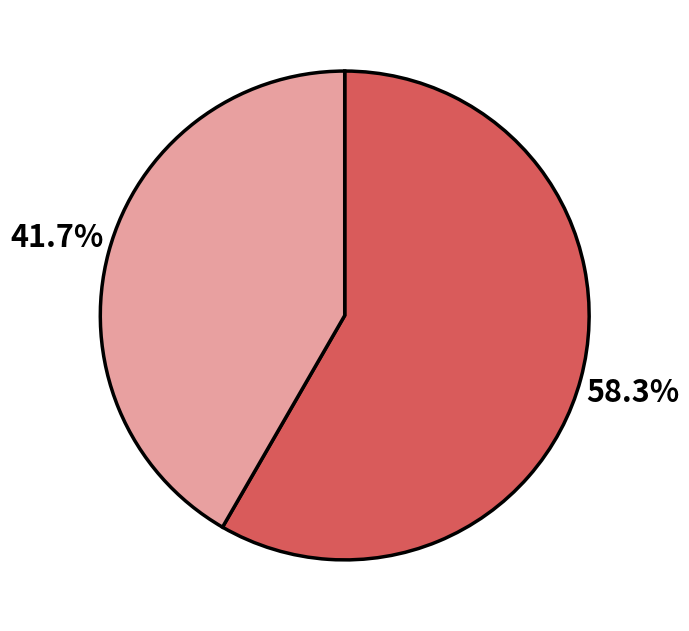

Does any single category account for the majority?

Yes